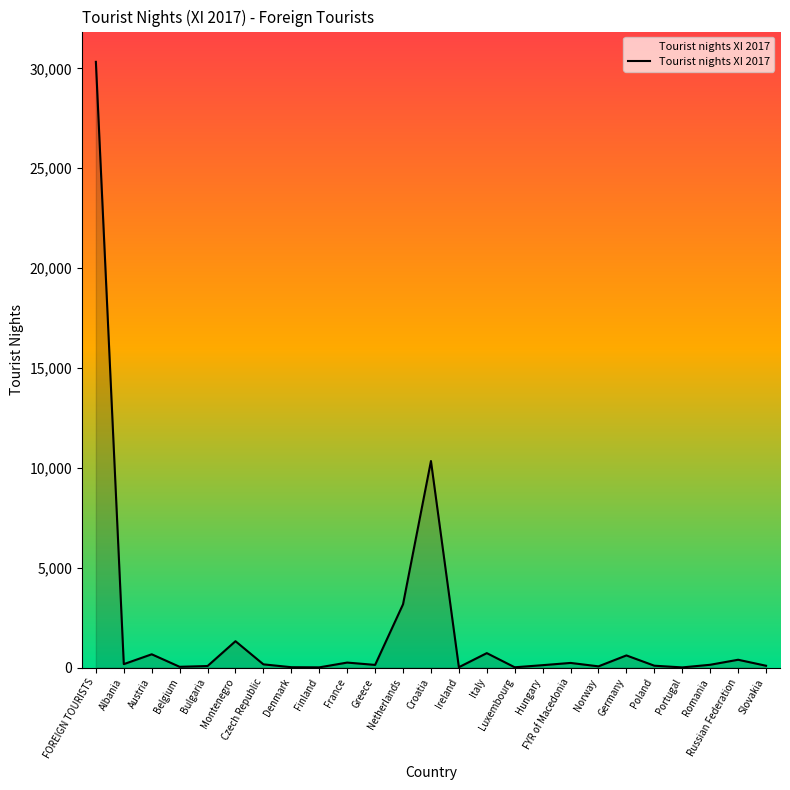

What is the difference between the maximum and minimum values?

30319